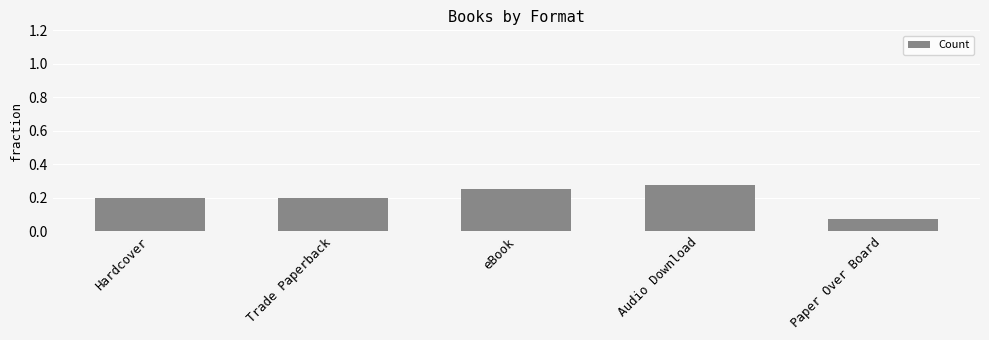

How many series are shown in this chart?

1